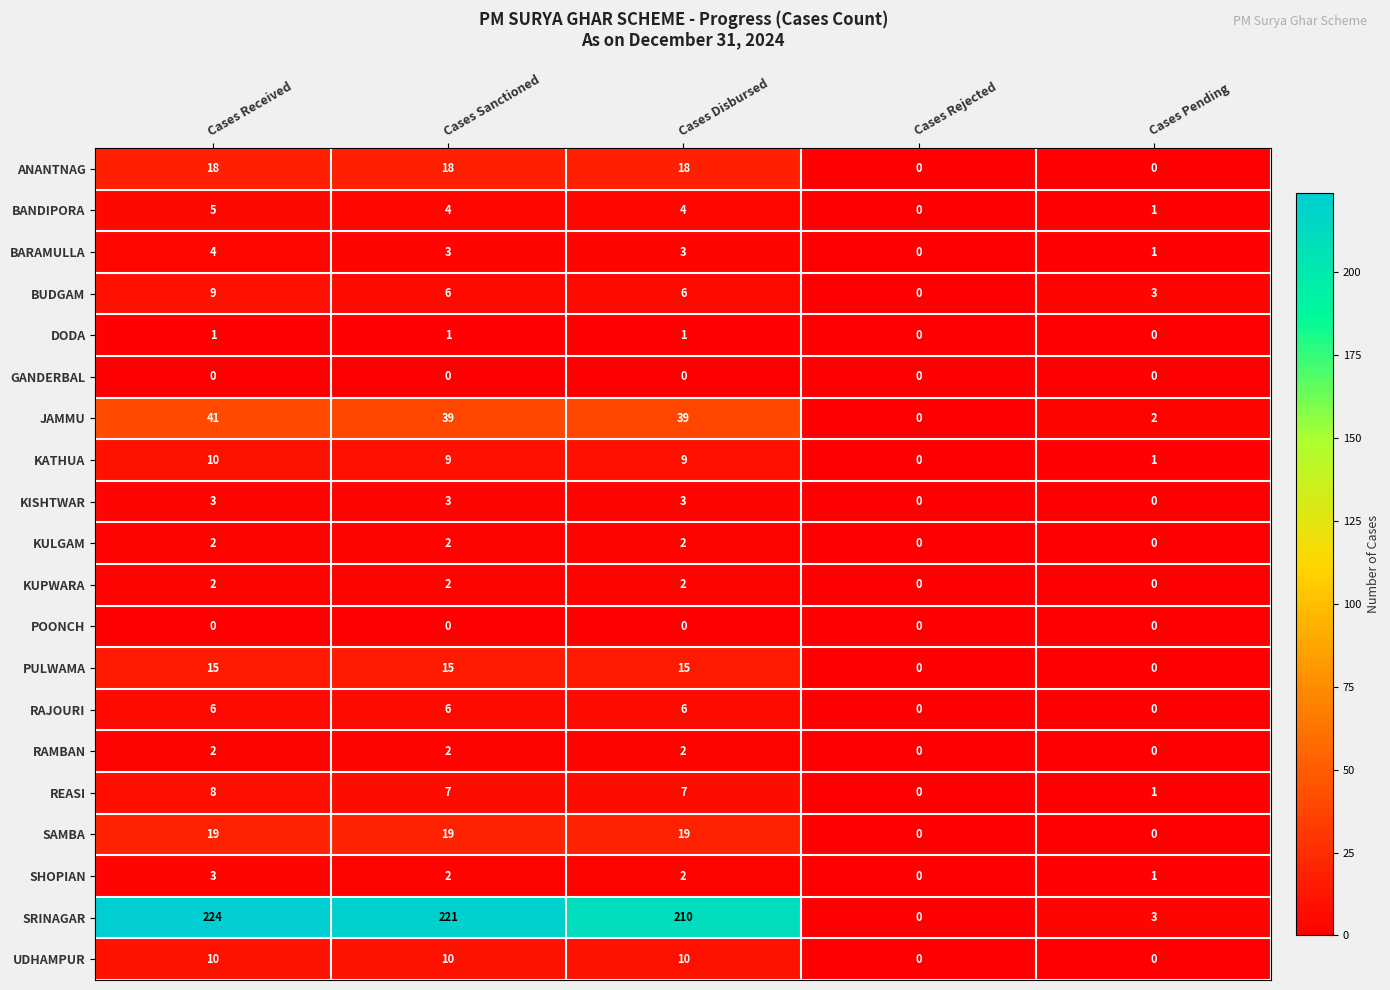

What is the sum of the BANDIPORA values at Cases Disbursed and Cases Received?

9